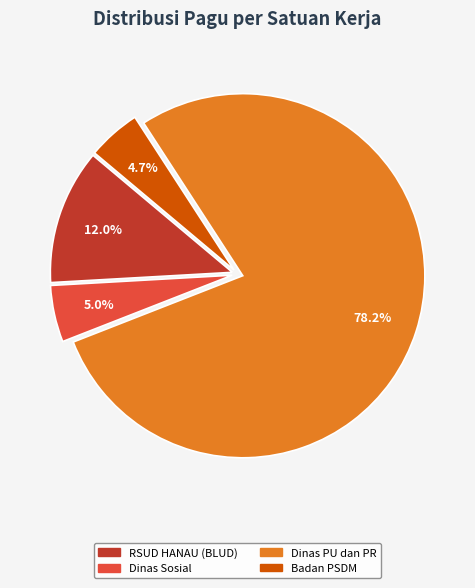

Is there a majority slice in this chart?

Yes